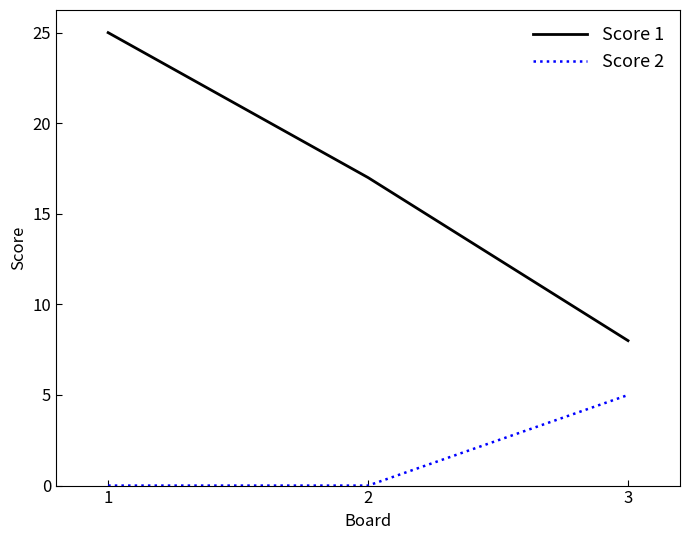

Rank the series by their average value, from lowest to highest.

Score 2, Score 1